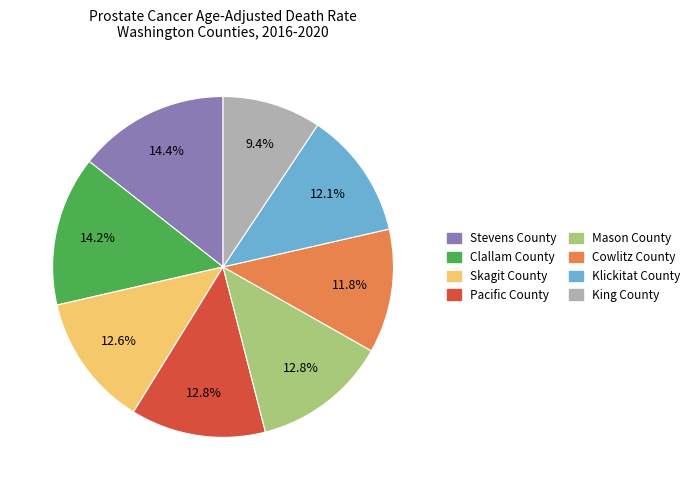

Does Pacific County represent more than half of the total?

No